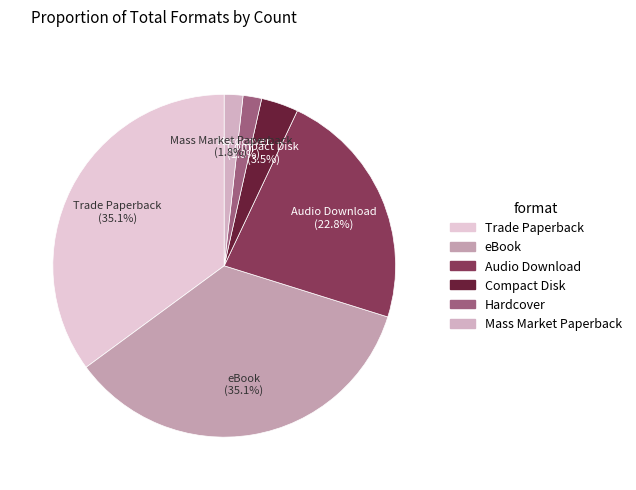

Is there a majority slice in this chart?

No